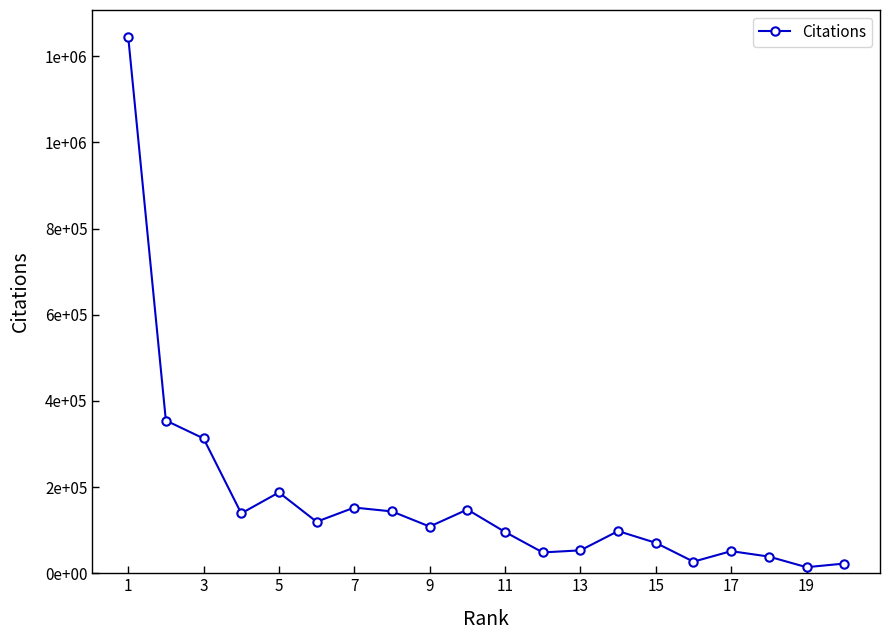

Is this an area chart (filled region under the line)?

No